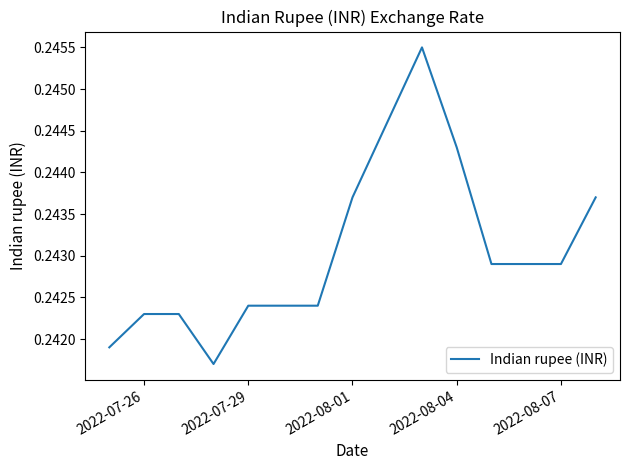

The value at 2022-07-29 is 0.1. True or false?

False